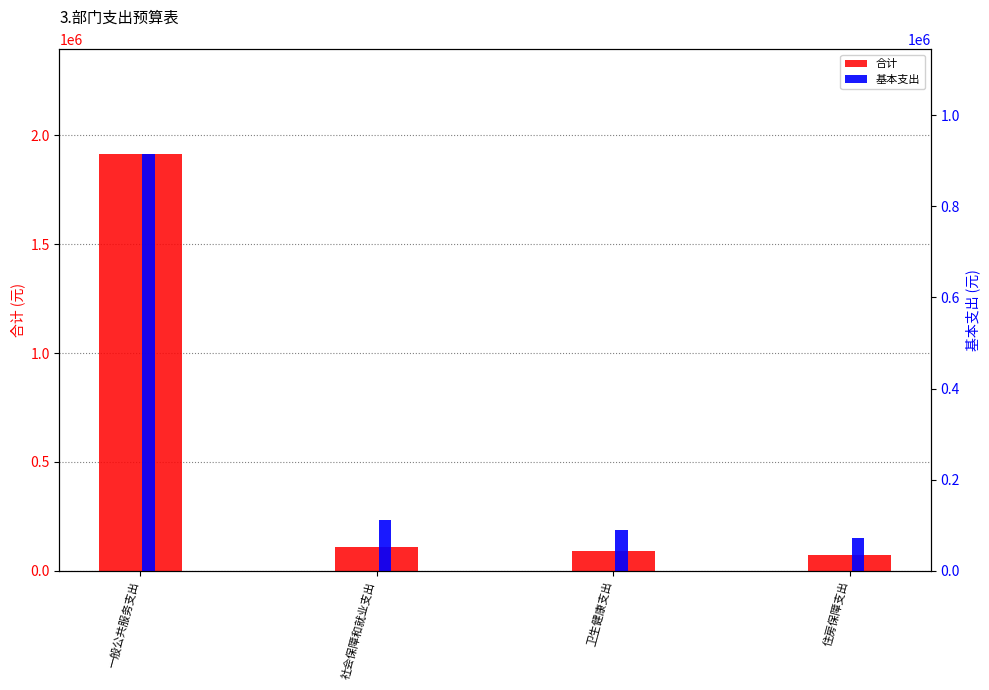

Between 一般公共服务支出 and 卫生健康支出, which is larger?

一般公共服务支出